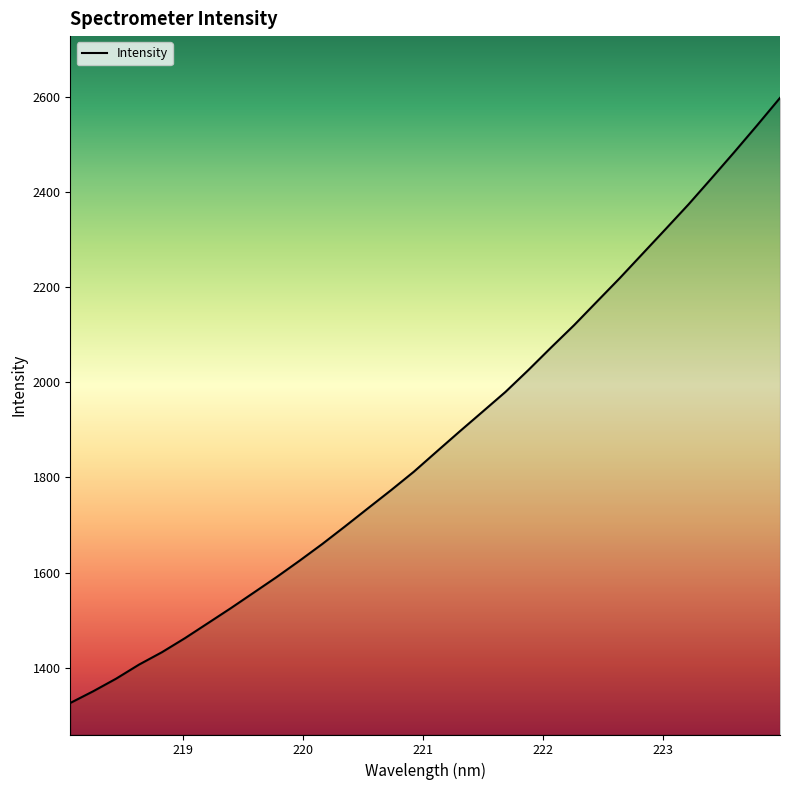

What is the difference between the maximum and minimum values?

1272.3